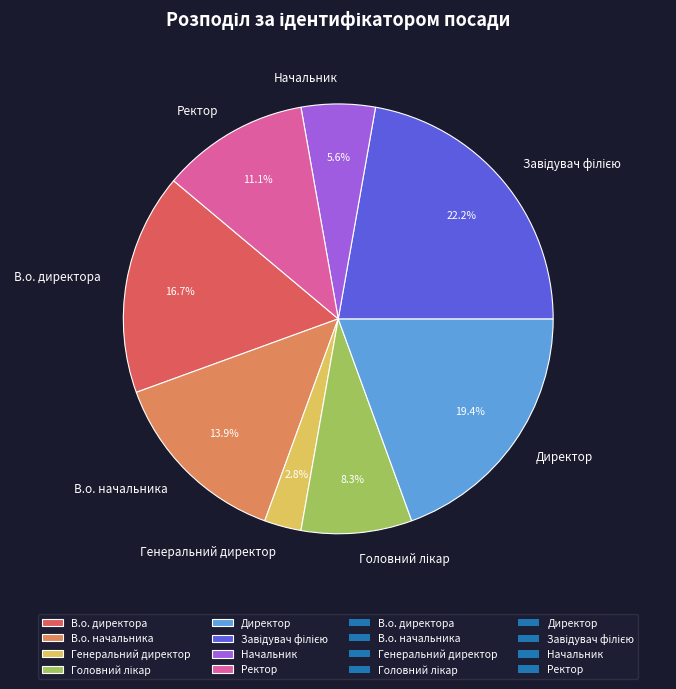

How much of the chart is everything except Директор?

80.6%